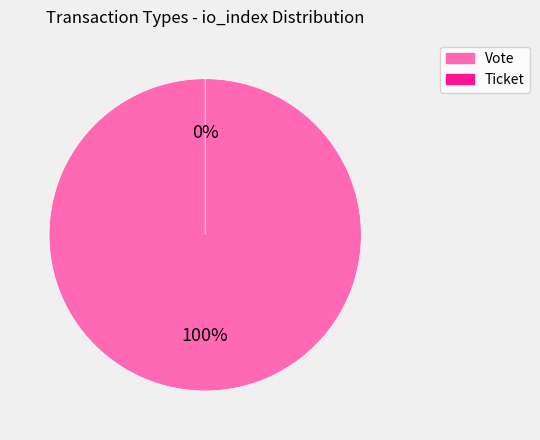

How many segments does this pie chart have?

2